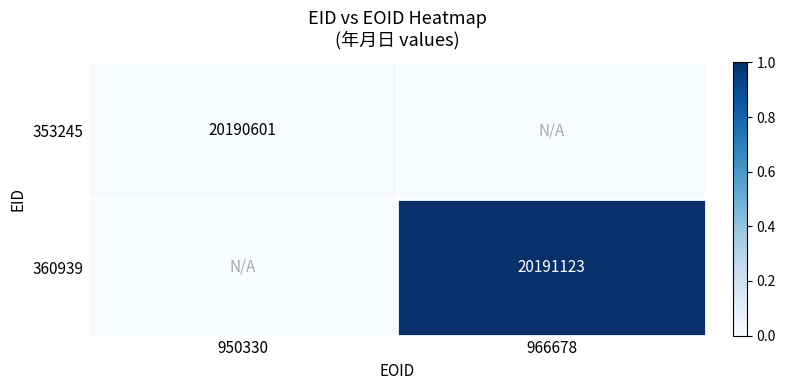

The 353245 series shows 9806886 at 950330. True or false?

False